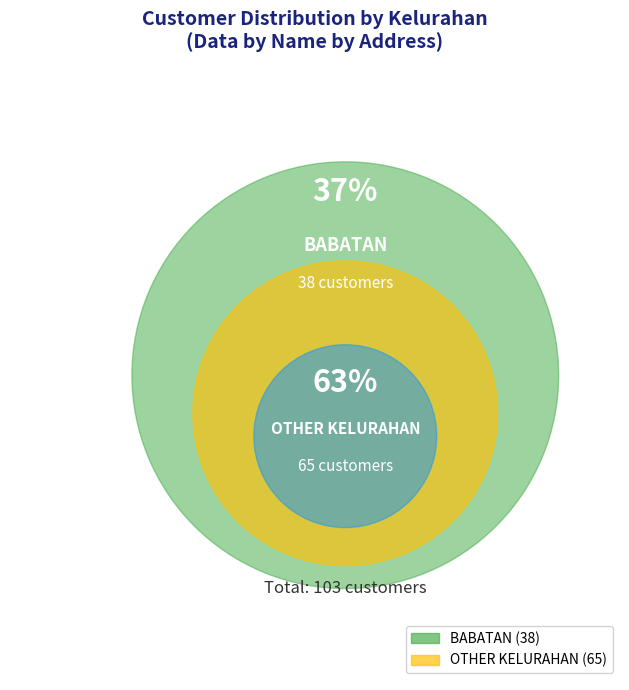

Which category has the biggest portion of the pie?

OTHER KELURAHAN